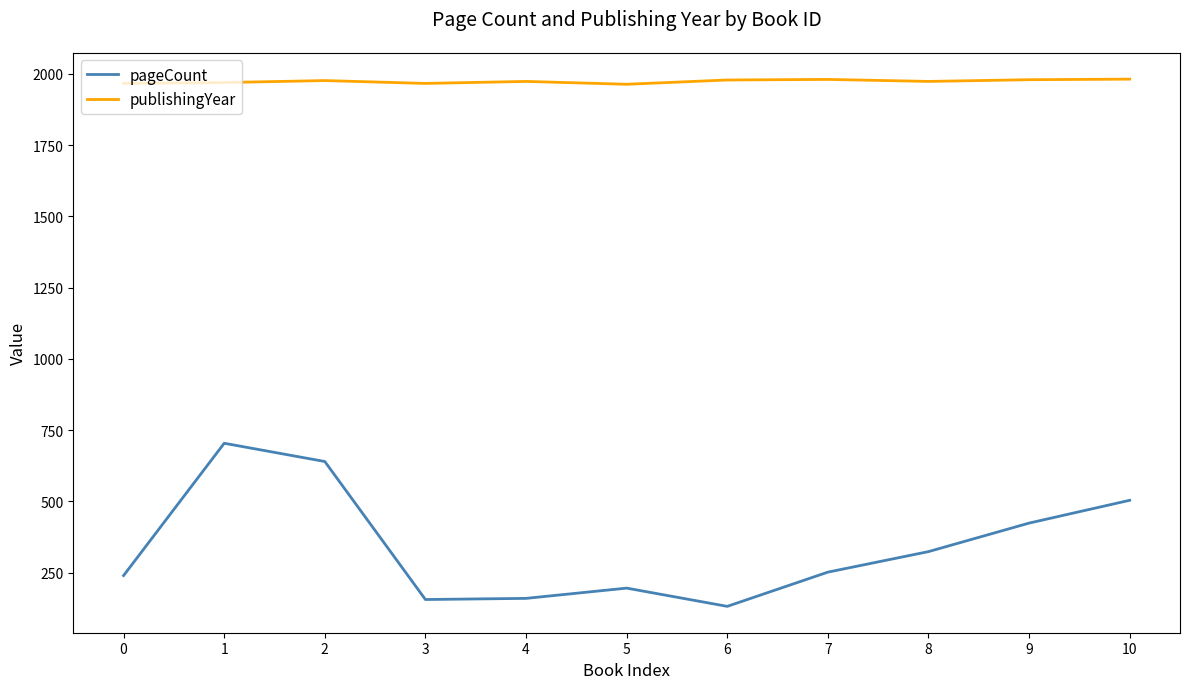

Where is pageCount nearest to the value 418?

9